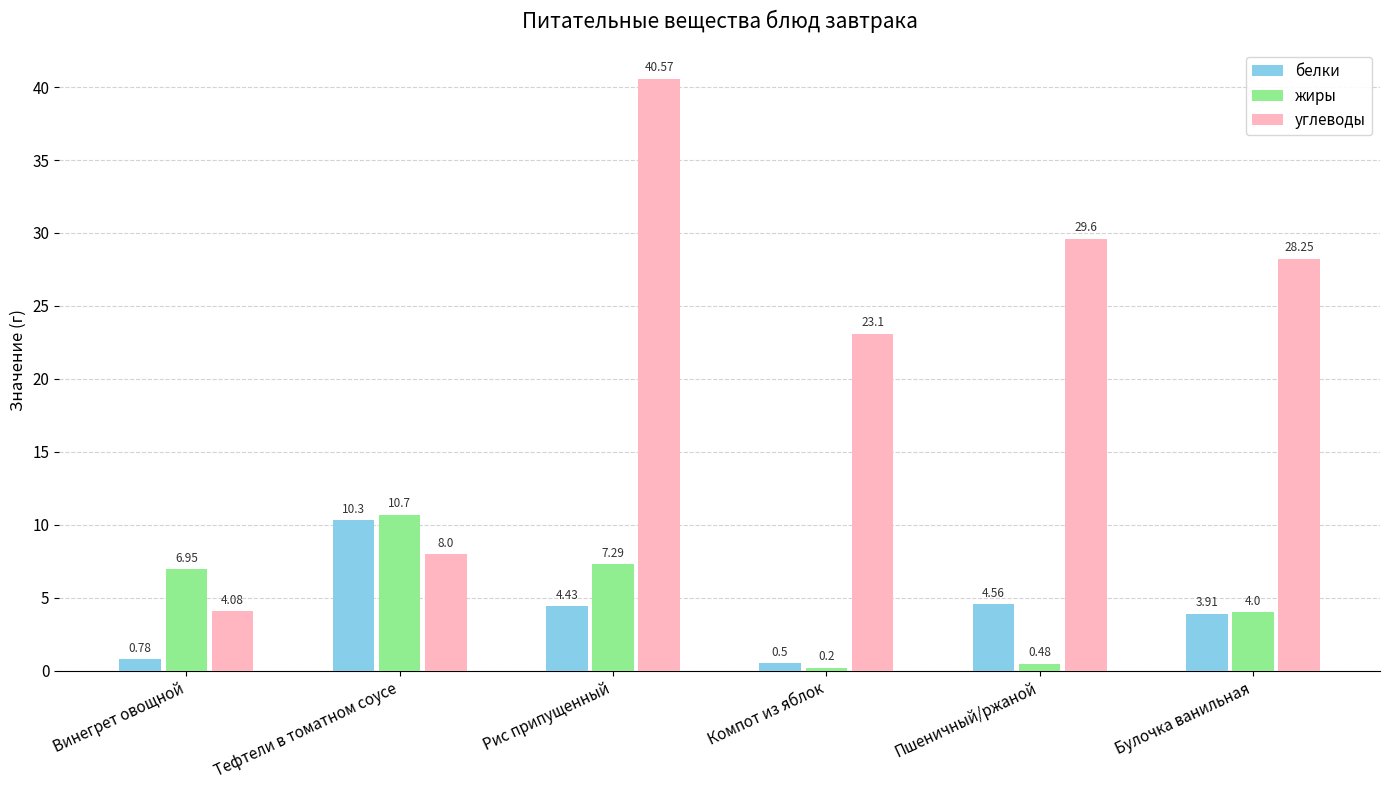

Is the value of жиры at Тефтели в томатном соусе greater than the value of белки at Рис припущенный?

Yes